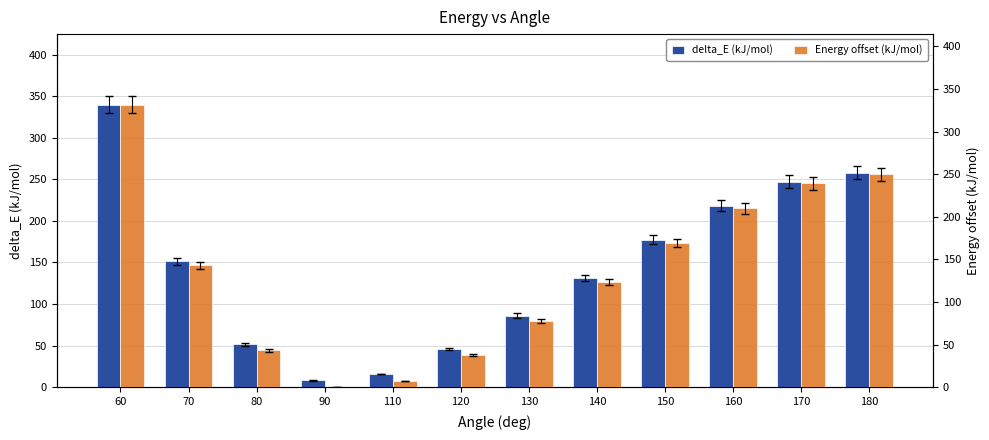

List the labels in order of delta_E (kJ/mol) value, largest first.

60, 180, 170, 160, 150, 70, 140, 130, 80, 120, 110, 90